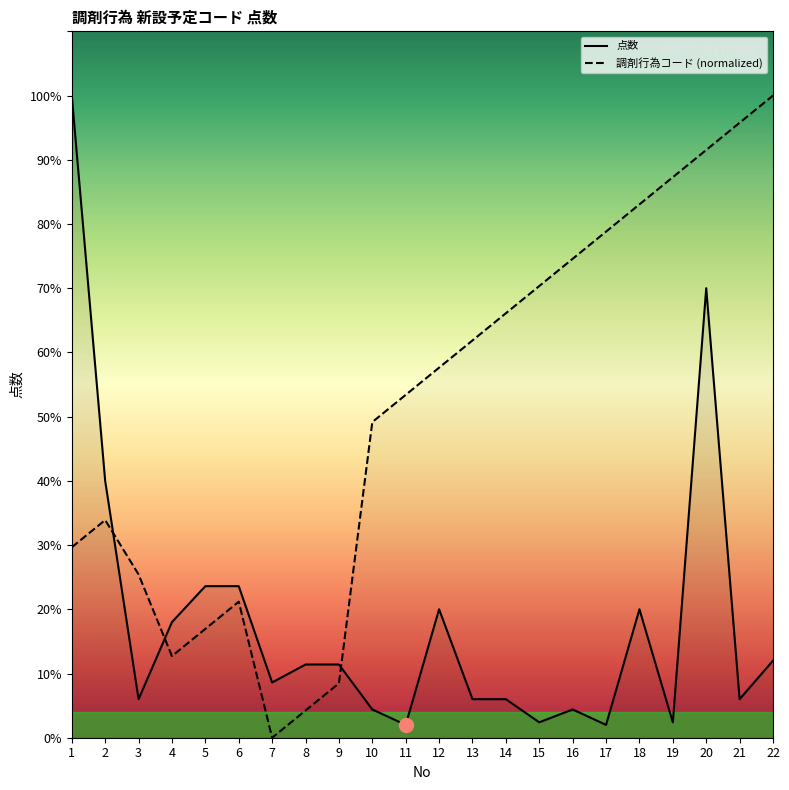

Which series has the largest range (max minus min)?

調剤行為コード (normalized)